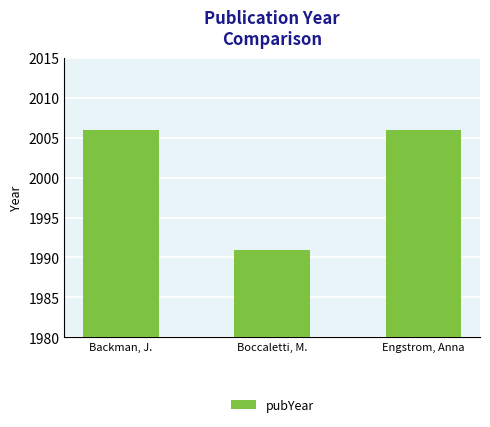

Which has a higher value, Backman, J. or Boccaletti, M.?

Backman, J.